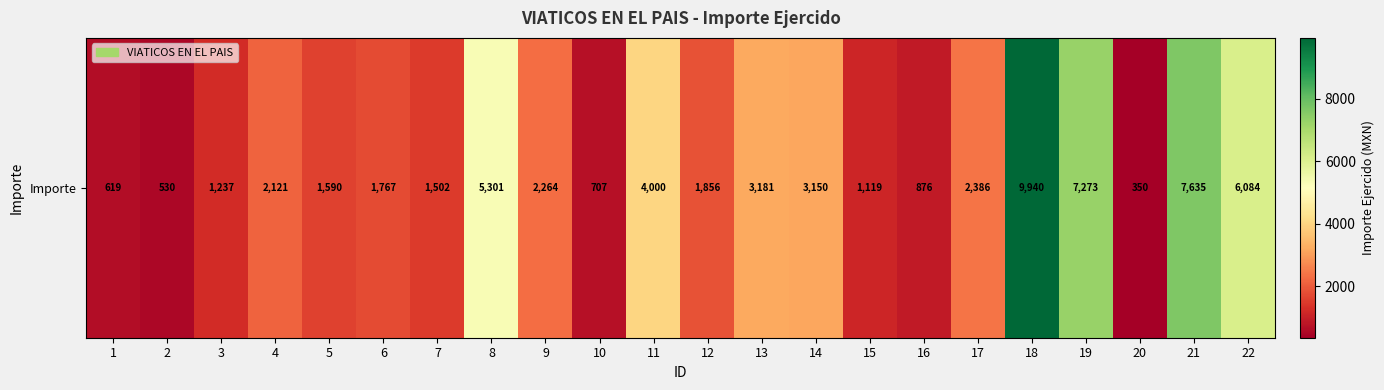

Reading left to right, transcribe all the data shown in this chart.

1=619.0	2=530.0	3=1237.0	4=2121.0	5=1590.0	6=1767.0	7=1502.0	8=5301.0	9=2264.0	10=707.0	11=4000.0	12=1856.0	13=3181.0	14=3150.0	15=1119.0	16=876.0	17=2386.0	18=9940.0	19=7273.0	20=350.0	21=7635.0	22=6083.5